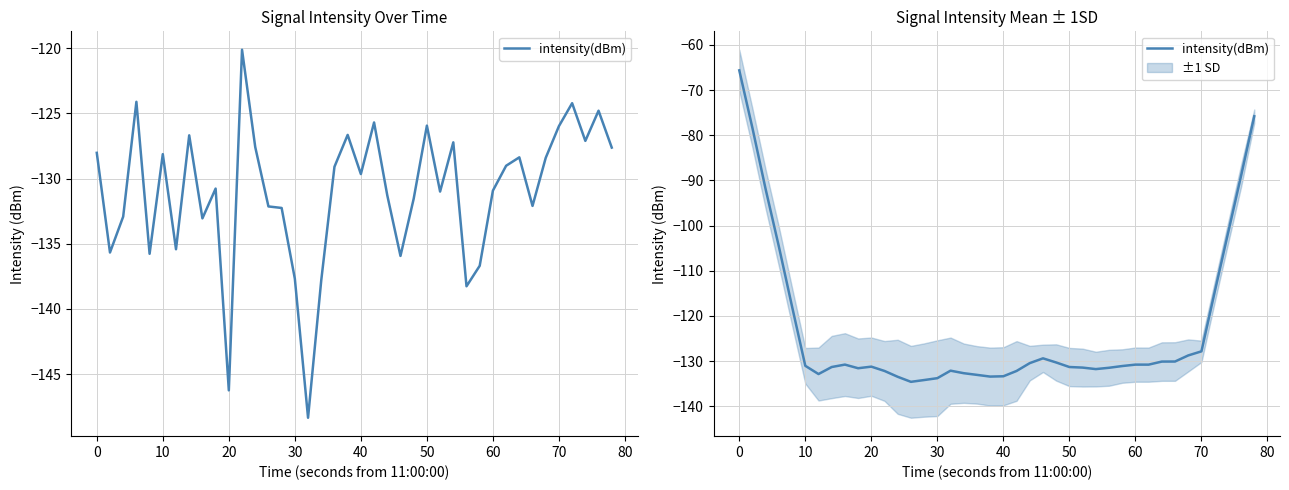

Is this an area chart (filled region under the line)?

No